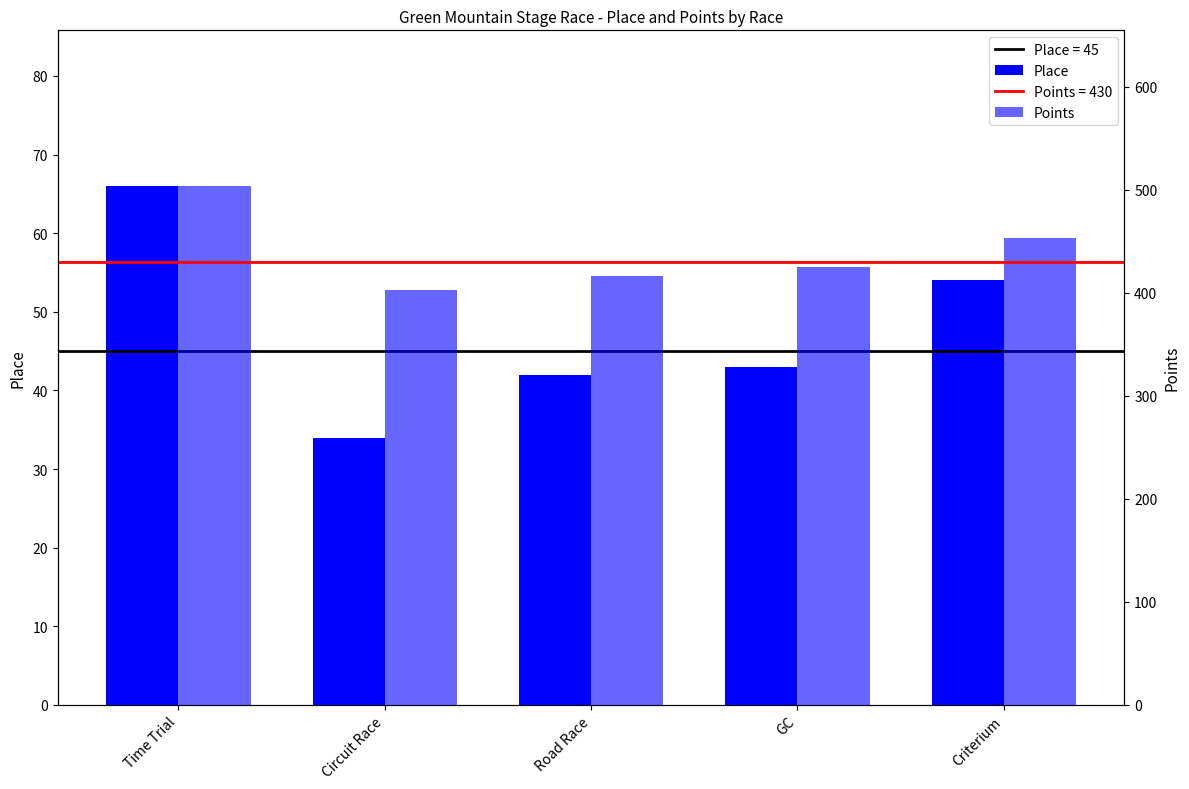

What is the sum of all Place values?

239.0